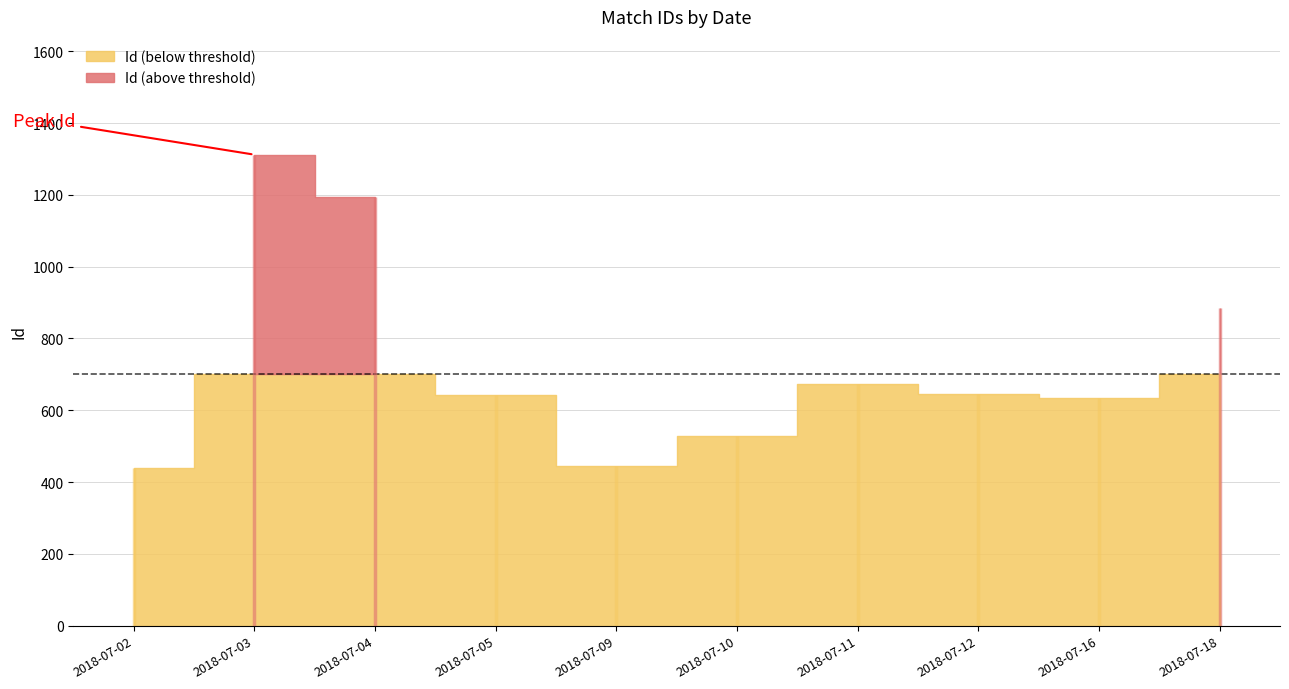

Where does the data first go above 646?

2018-07-03